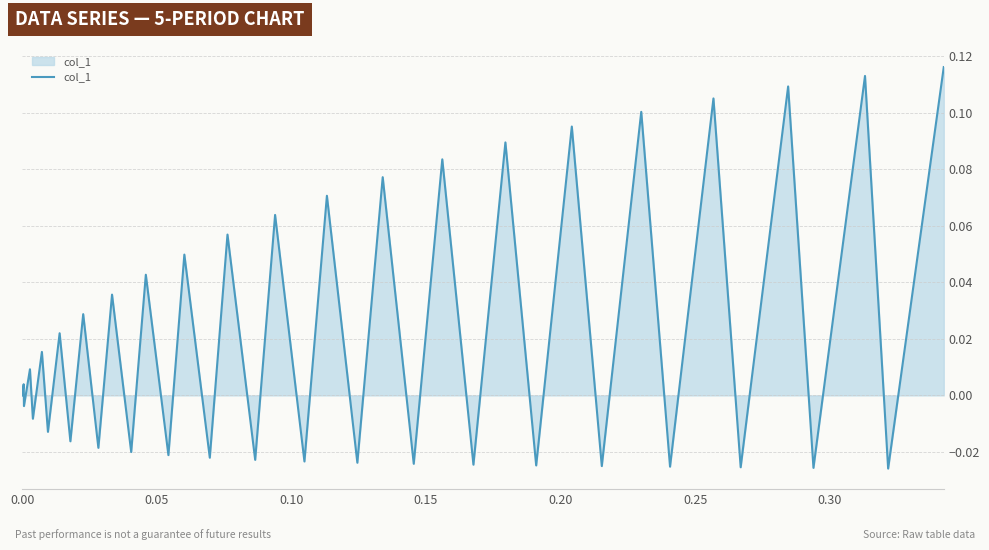

How many lines are shown in the chart?

1